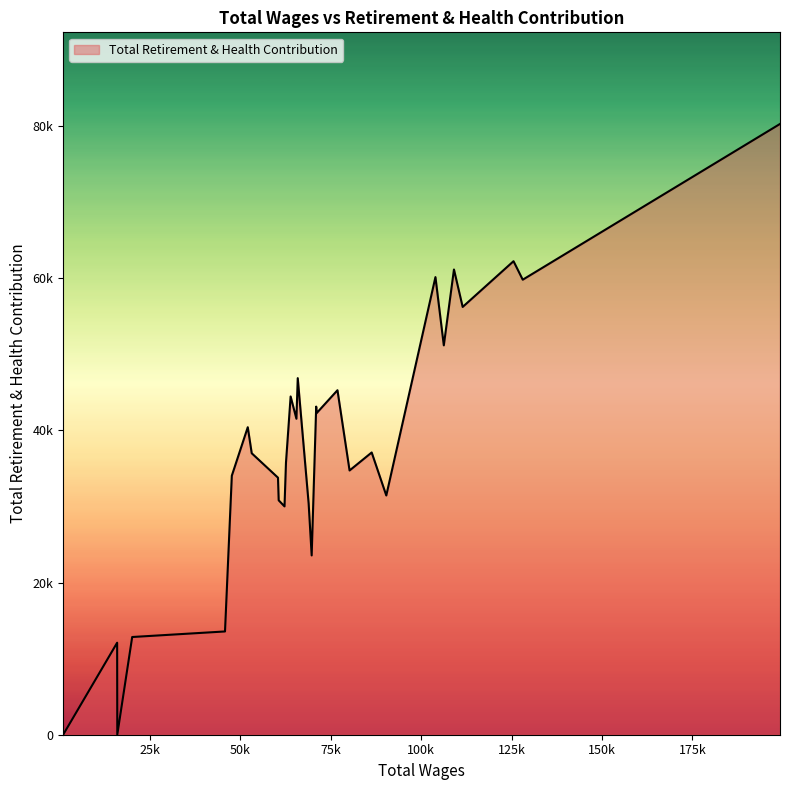

Where is the data nearest to the value 40133?

52113.0